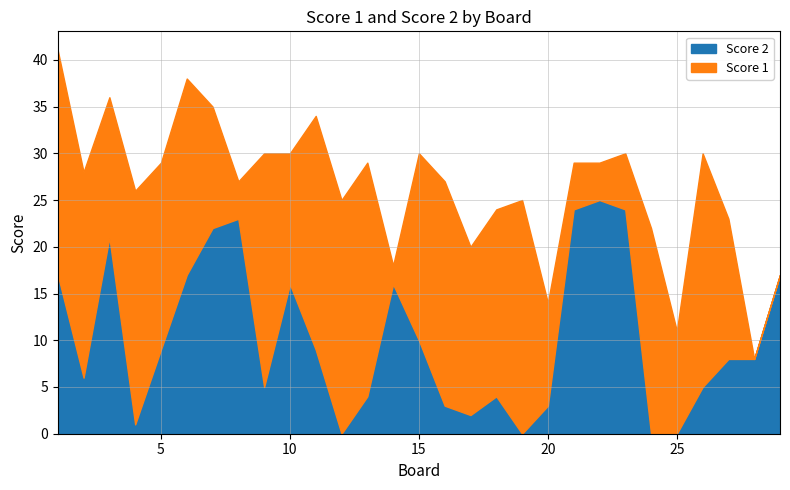

Reading right to left, list all the values displayed in this chart.

Score 1: 0	0	15	25	11	22	6	4	5	11	25	20	18	24	20	2	25	25	25	14	25	4	13	21	20	25	15	22	24
Score 2: 17	8	8	5	0	0	24	25	24	3	0	4	2	3	10	16	4	0	9	16	5	23	22	17	9	1	21	6	17